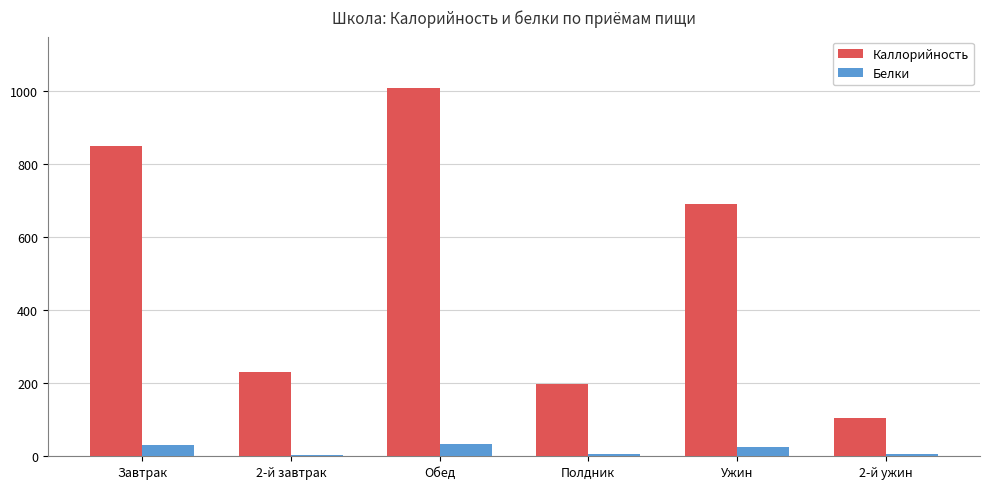

At Полдник, list the series in order from largest to smallest.

Каллорийность, Белки